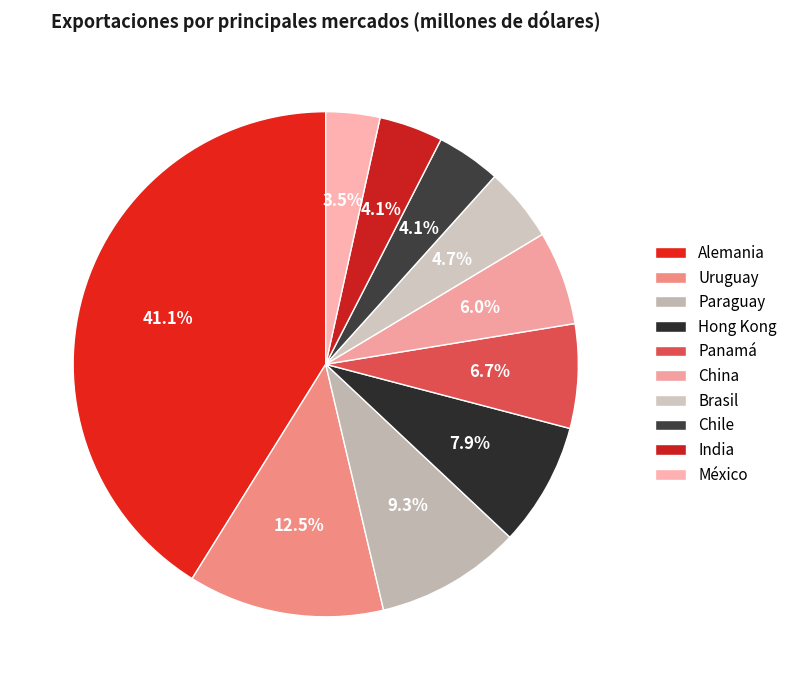

Count the number of slices in the pie.

10